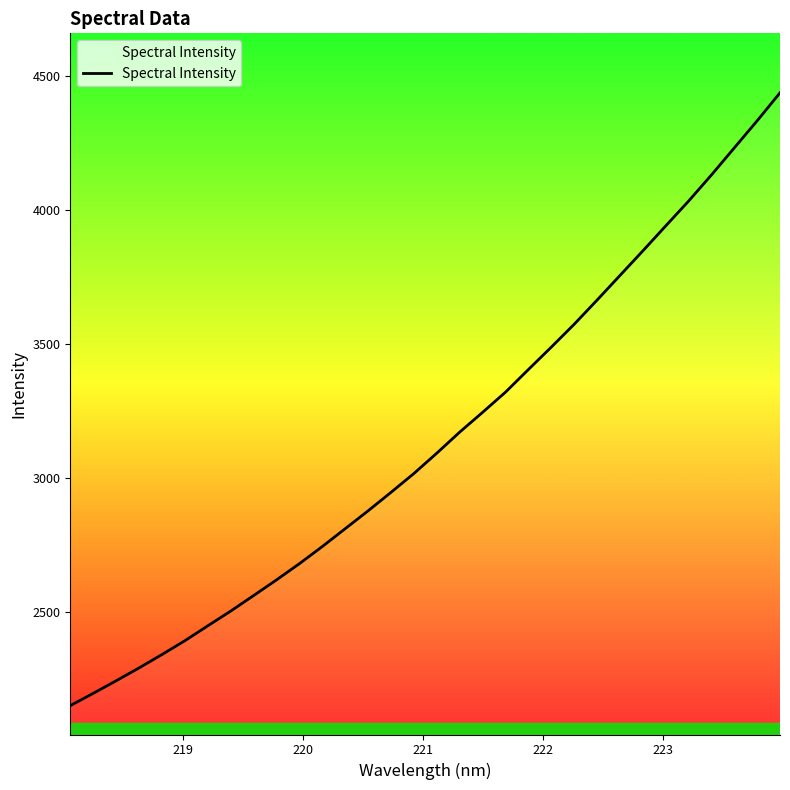

Reading left to right, transcribe all the data shown in this chart.

2151.1	2197.0	2243.8	2291.7	2341.7	2393.3	2448.8	2503.8	2561.6	2620.2	2680.6	2744.6	2811.1	2877.7	2946.6	3016.9	3092.7	3171.2	3244.9	3320.1	3404.4	3487.9	3573.2	3663.2	3755.0	3846.6	3939.8	4032.4	4129.9	4230.8	4331.9	4436.3